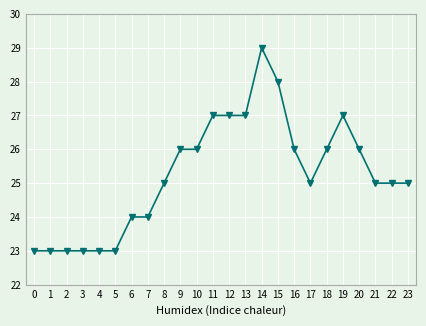

Reading right to left, list all the values displayed in this chart.

23=25	22=25	21=25	20=26	19=27	18=26	17=25	16=26	15=28	14=29	13=27	12=27	11=27	10=26	9=26	8=25	7=24	6=24	5=23	4=23	3=23	2=23	1=23	0=23